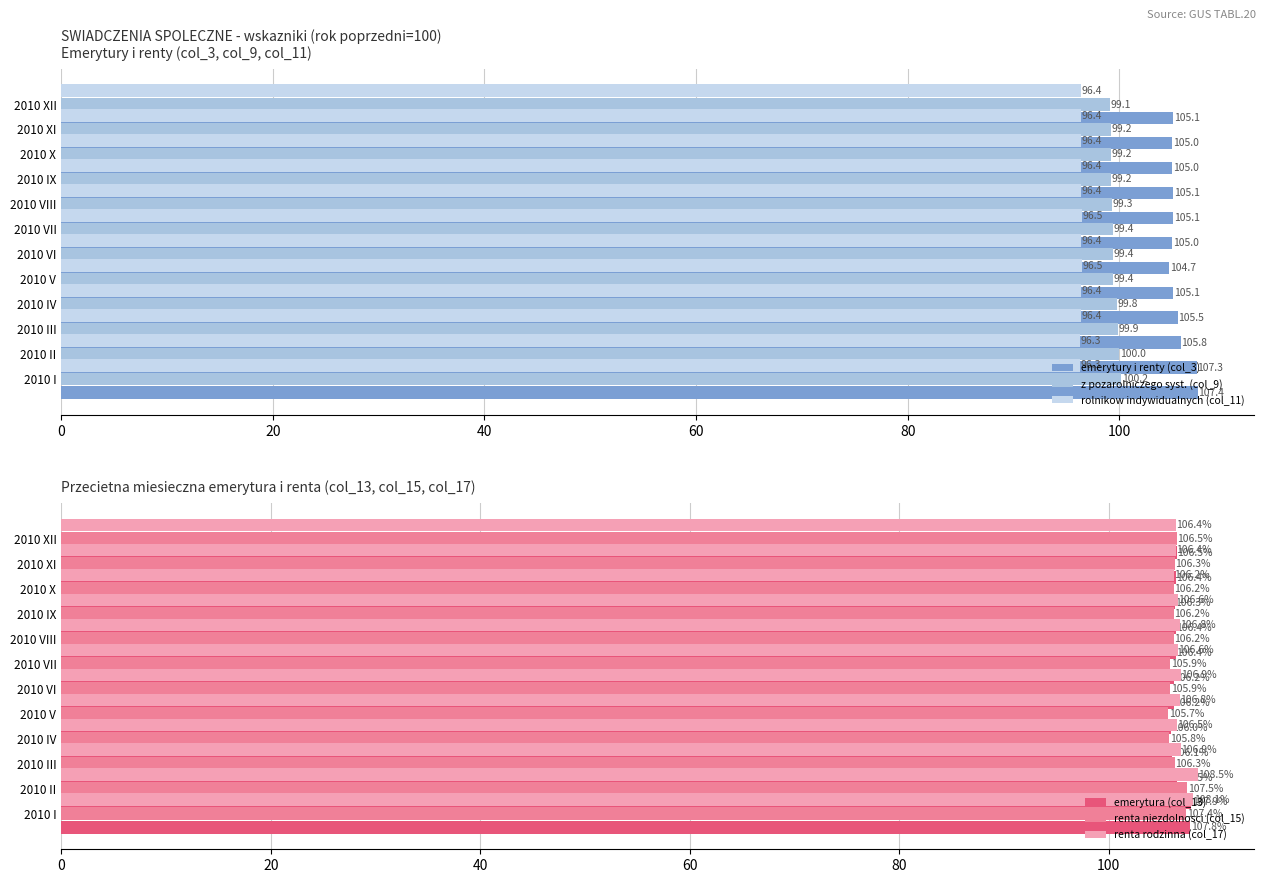

Reading left to right, extract all data points from this chart.

emerytury i renty (col_3): 107.4	107.3	105.8	105.5	105.1	104.7	105.0	105.1	105.1	105.0	105.0	105.1
z pozarolniczego syst. (col_9): 100.2	100.0	99.9	99.8	99.4	99.4	99.4	99.3	99.2	99.2	99.2	99.1
rolnikow indywidualnych (col_11): 96.3	96.3	96.4	96.4	96.5	96.4	96.5	96.4	96.4	96.4	96.4	96.4
emerytura (col_13): 107.8	107.9	106.5	106.1	106.0	106.2	106.2	106.4	106.4	106.3	106.4	106.5
renta niezdolnosci (col_15): 107.4	107.5	106.3	105.8	105.7	105.9	105.9	106.2	106.2	106.2	106.3	106.5
renta rodzinna (col_17): 108.1	108.5	106.9	106.5	106.8	106.9	106.6	106.8	106.6	106.2	106.4	106.4